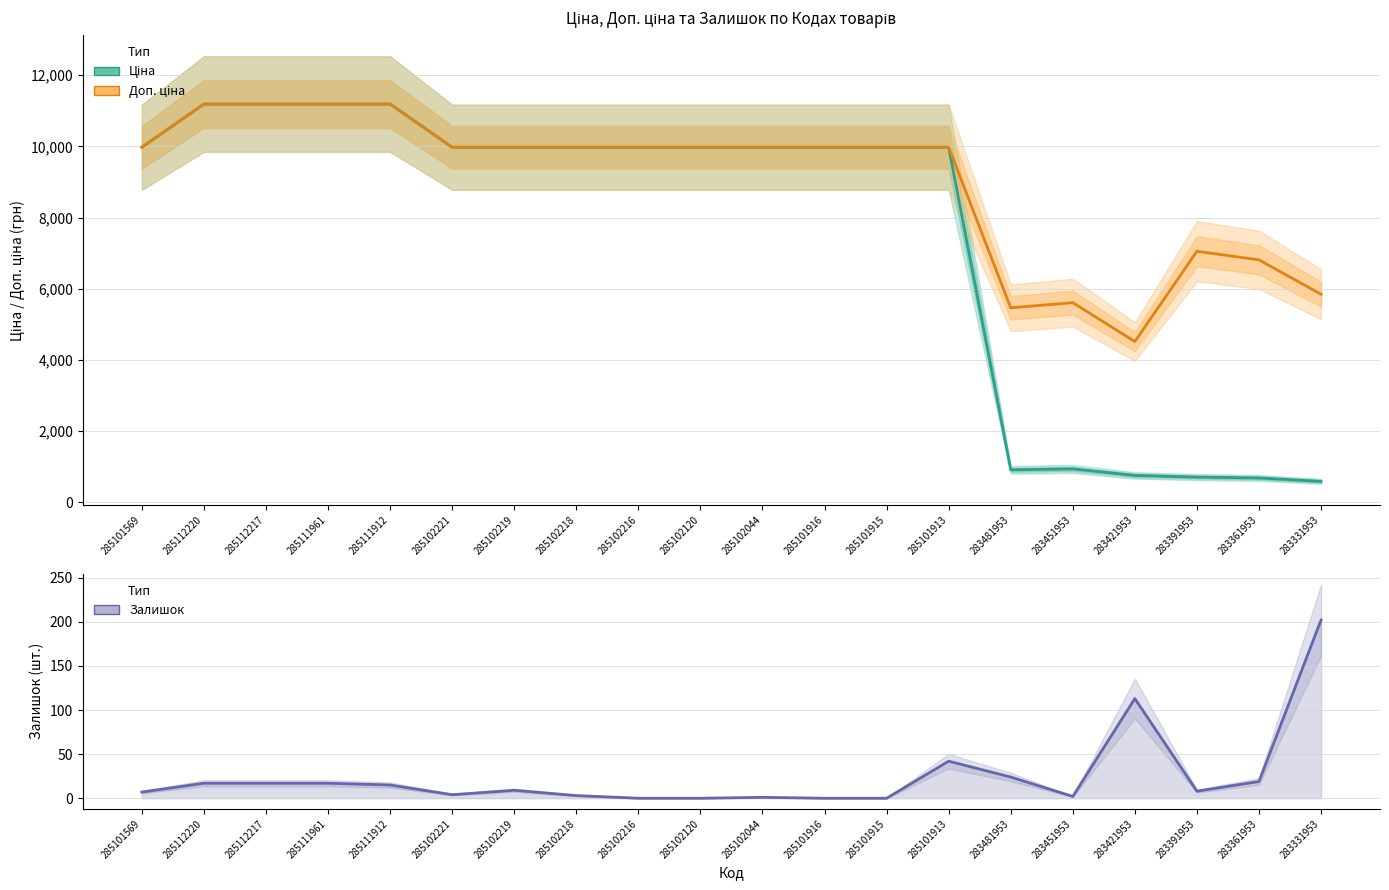

What is the value of the Доп. ціна point at the 3rd from the left?

11188.2